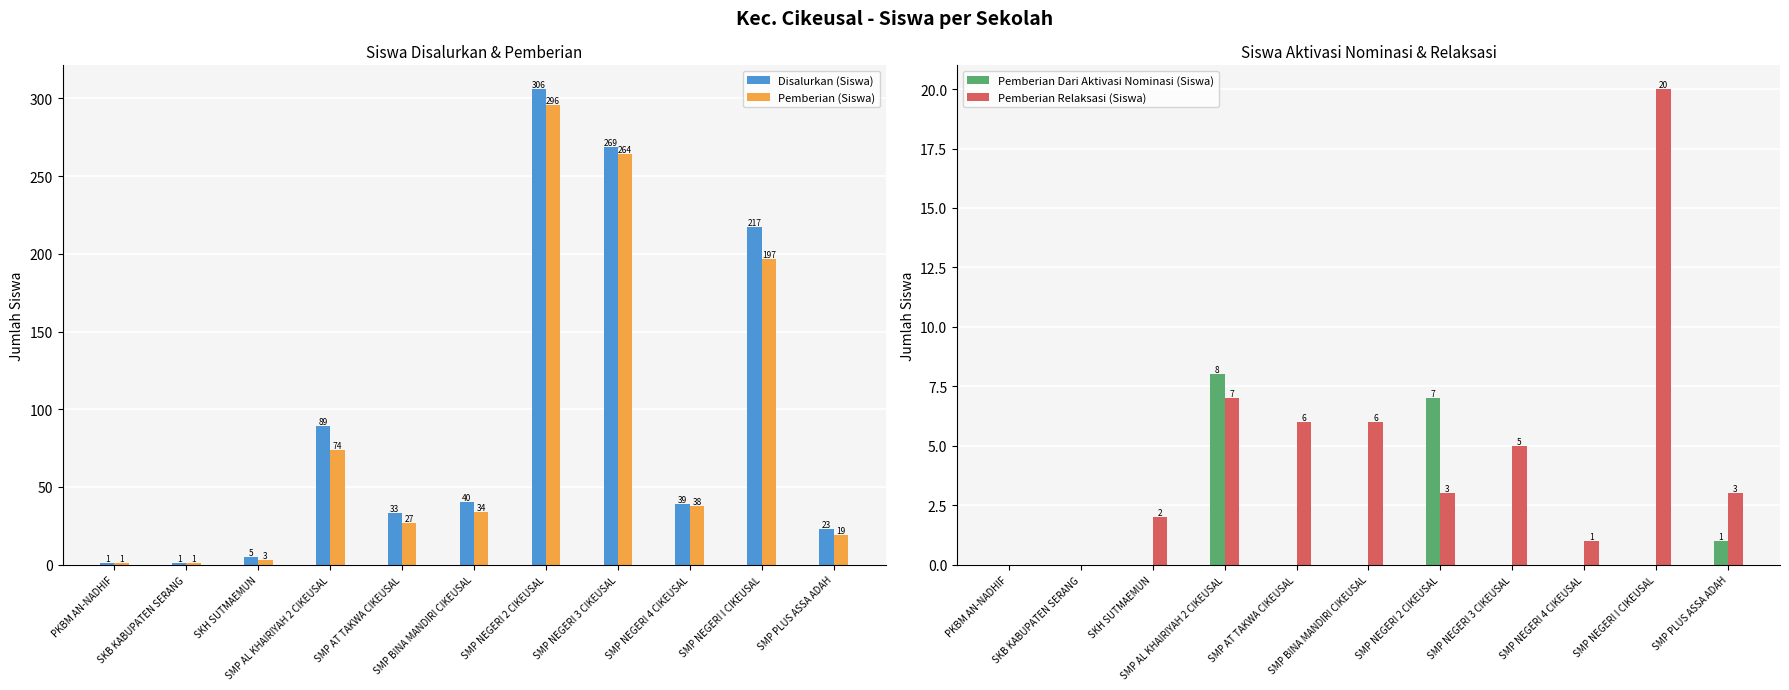

Which series changed the most between PKBM AN-NADHIF and SMP AL KHAIRIYAH 2 CIKEUSAL?

Disalurkan (Siswa)